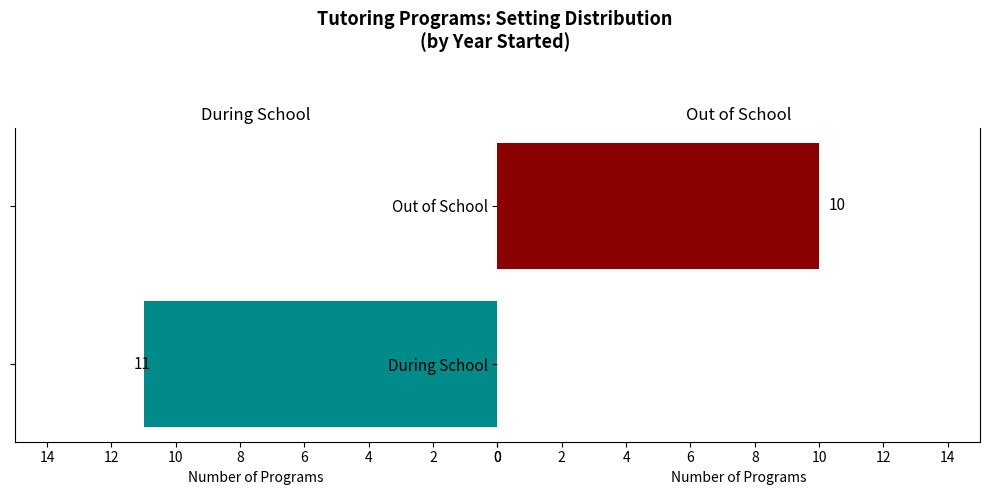

What is the total value across all series at During School?

11